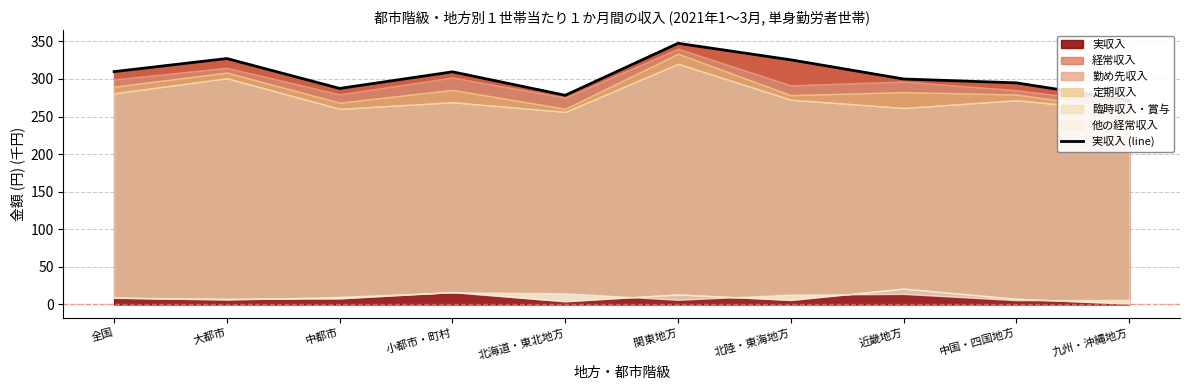

Where does the data first go above 309?

全国